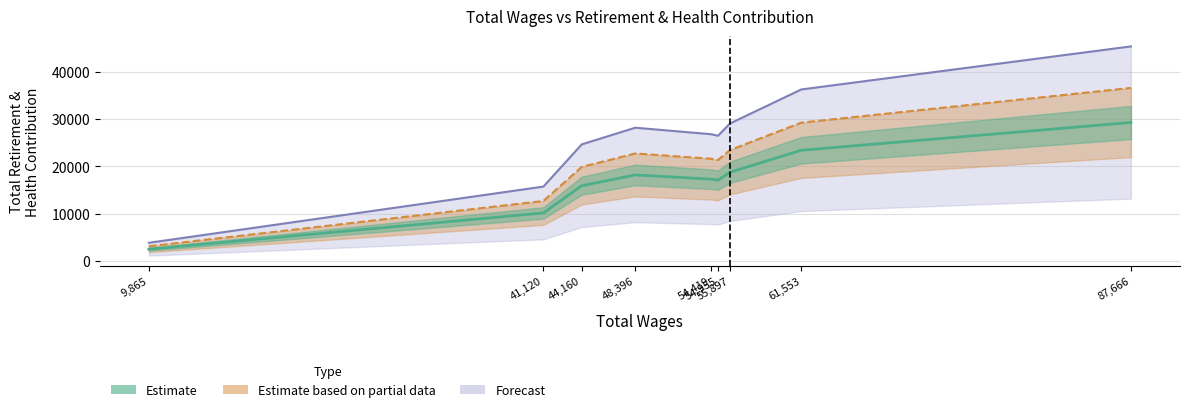

True or false: Estimate based on partial data has more than 2 points higher than both neighbors.

False